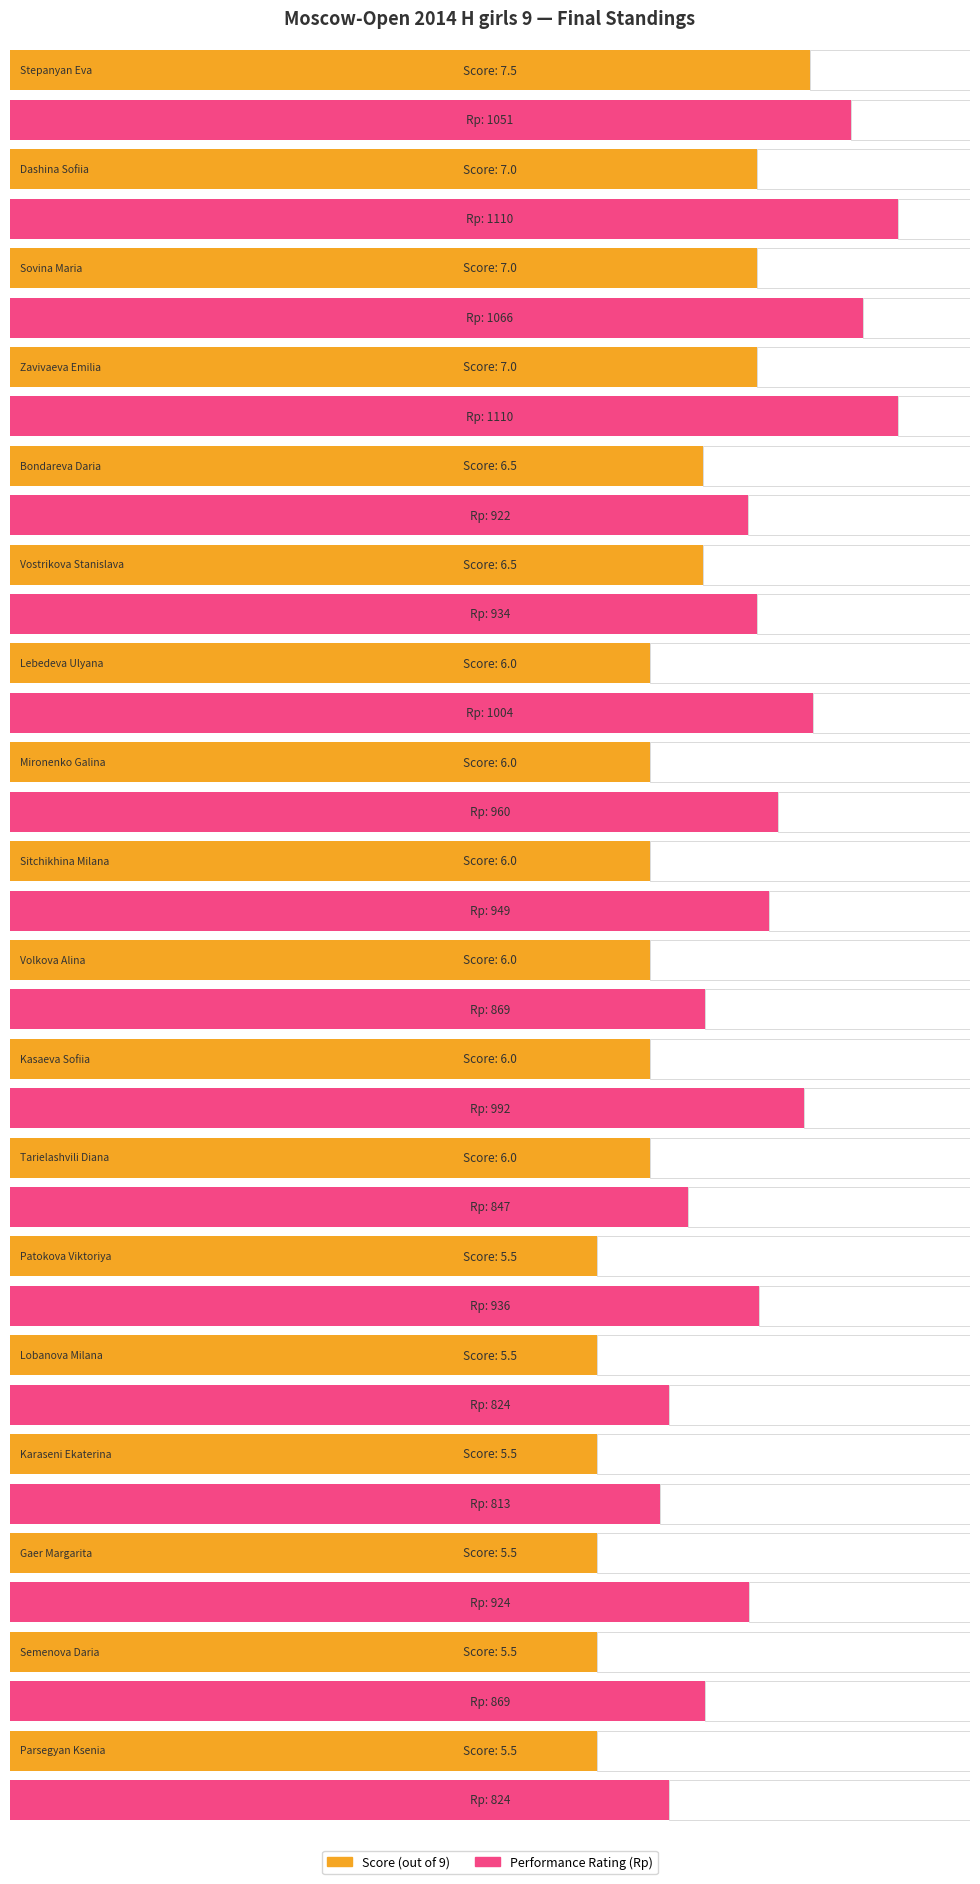

What is the label of the 11th bar from the right?

Mironenko Galina